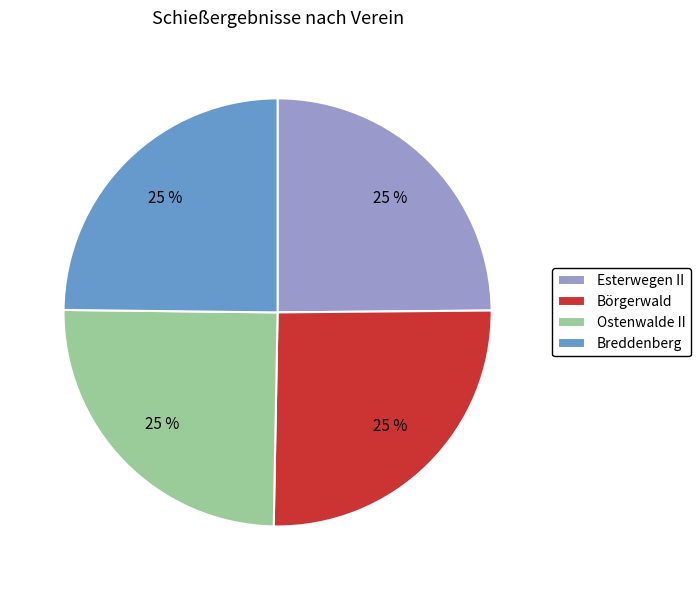

Is it true that Börgerwald is 25% of the pie?

True